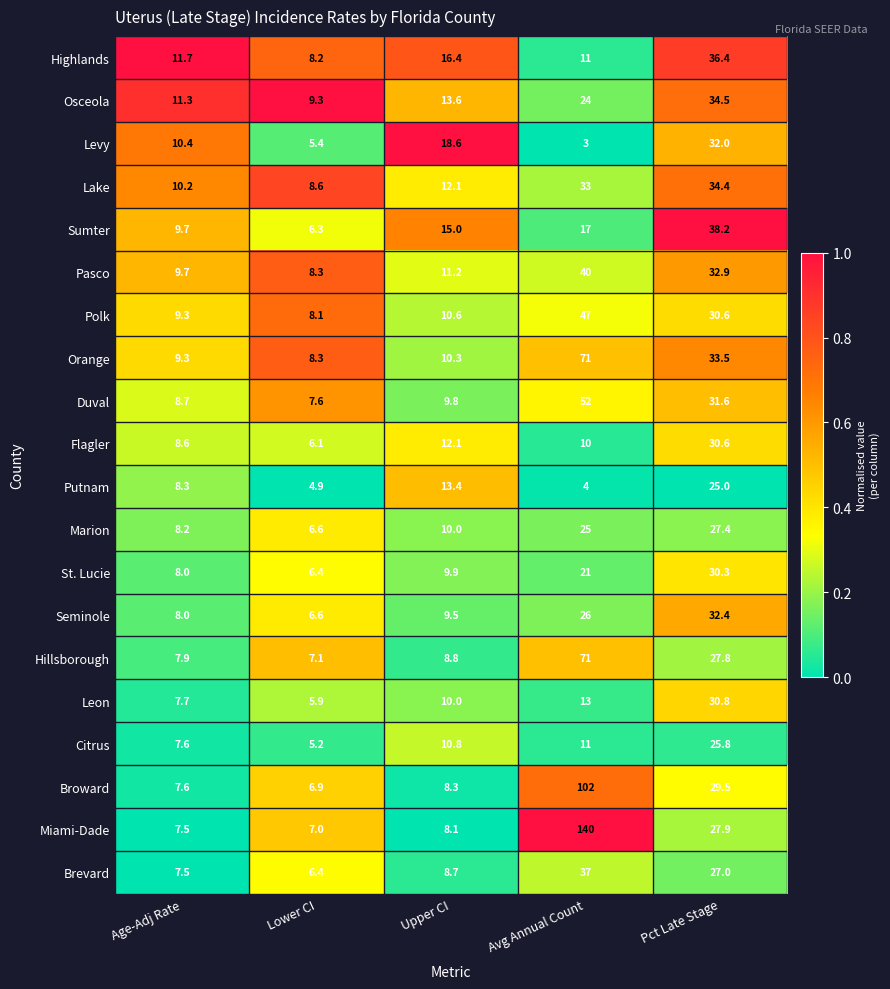

Which label corresponds to the largest value in the chart?

Avg Annual Count